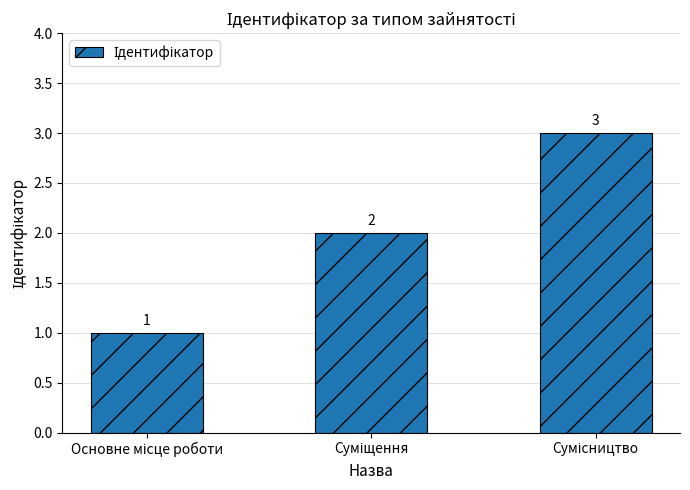

Count the values in the range 1 to 3.

3